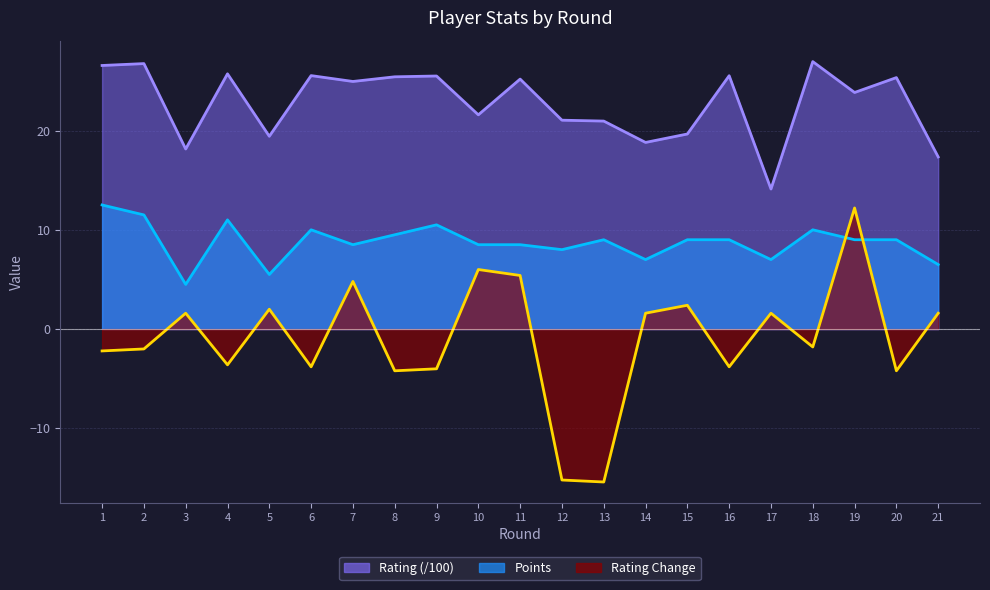

Which has a higher value, 11 or 12?

11